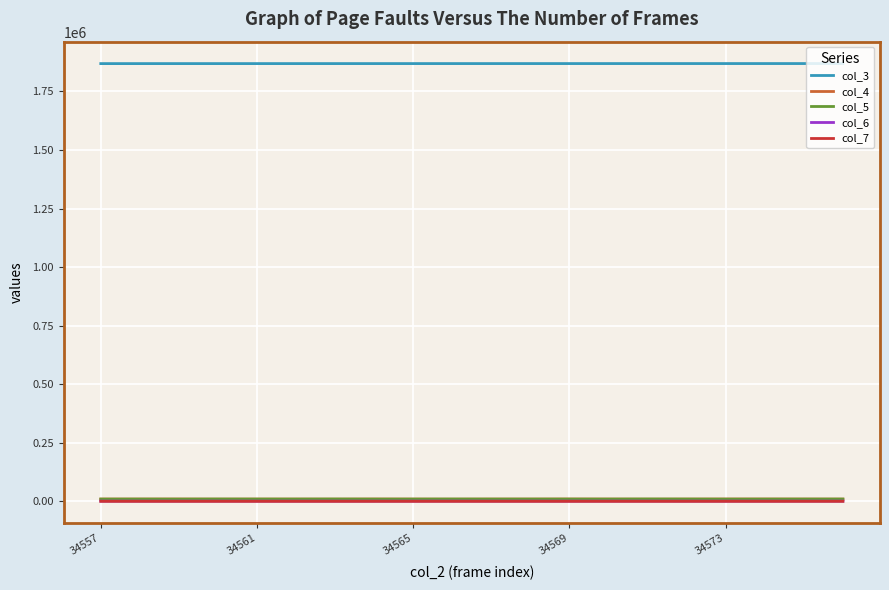

What is the minimum value for col_7?

49